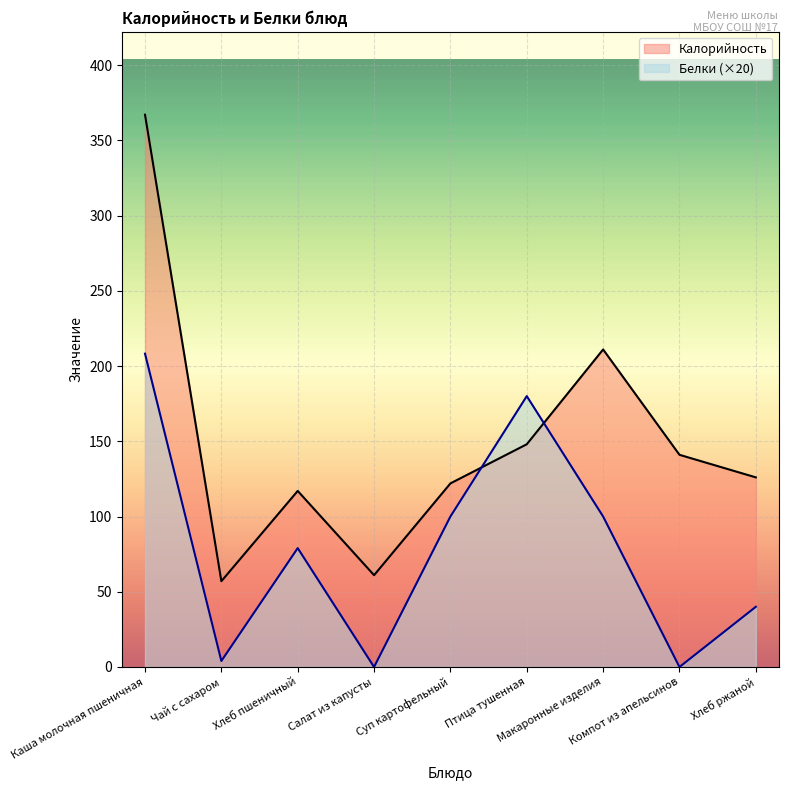

True or false: Калорийность has more than 0 interior local peaks.

True